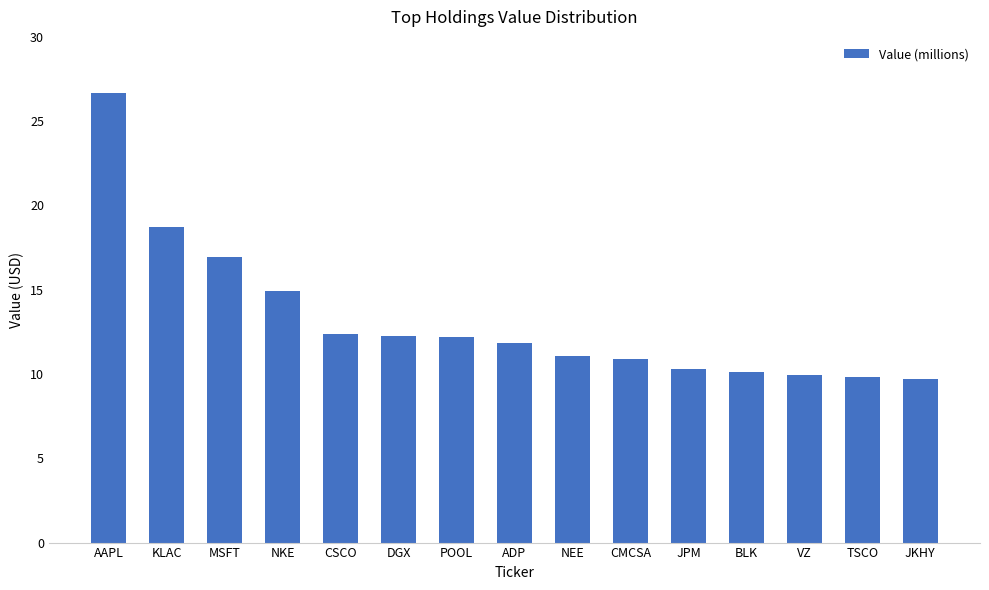

Reading left to right, list all the values displayed in this chart.

26670000	18740000	16948000	14900000	12397000	12263000	12191000	11857000	11062000	10910000	10299000	10147000	9959000	9829000	9705000